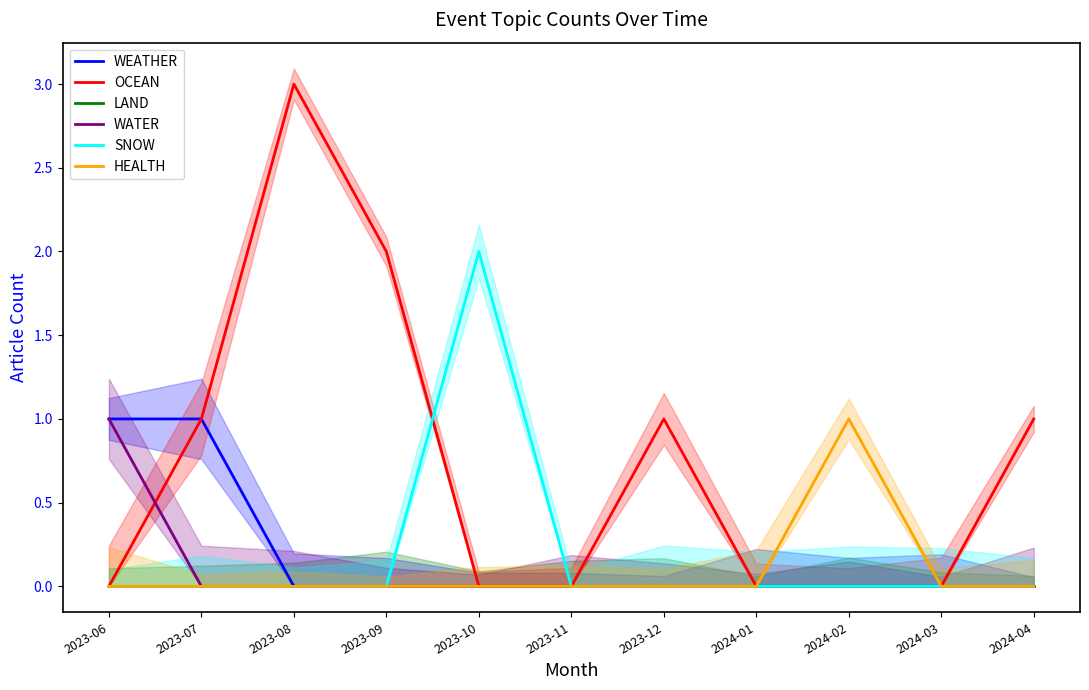

What is the total value across all series at 2023-09?

2